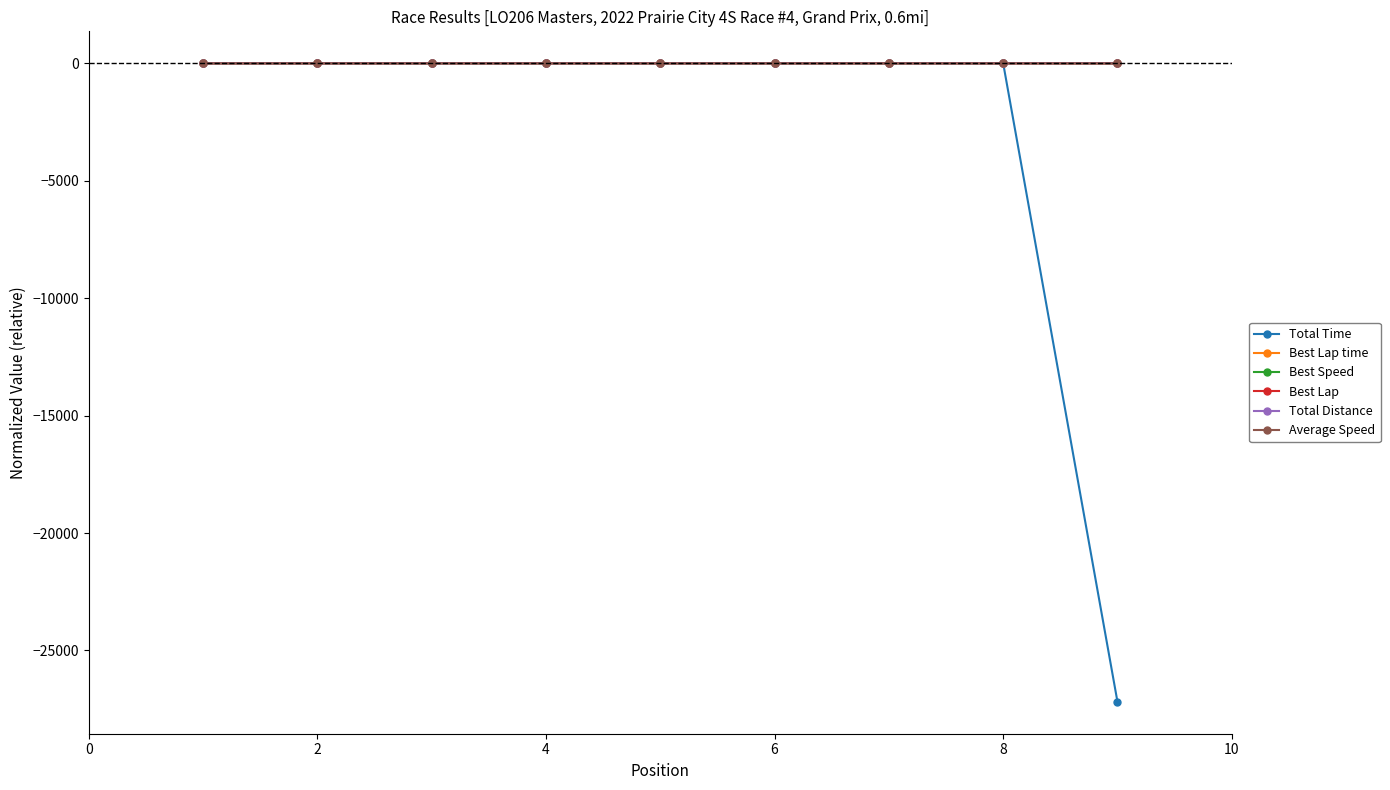

What is the smallest value displayed?

-27184.8